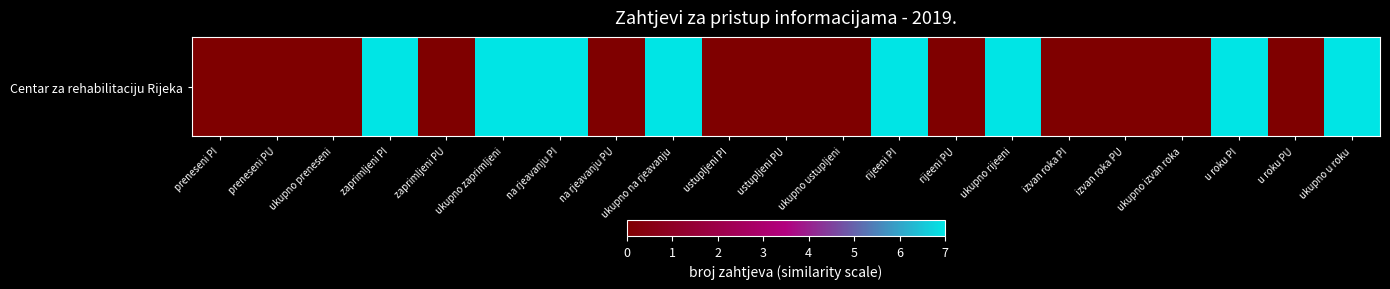

Is it true that the value at ukupno zaprimljeni is 7?

True